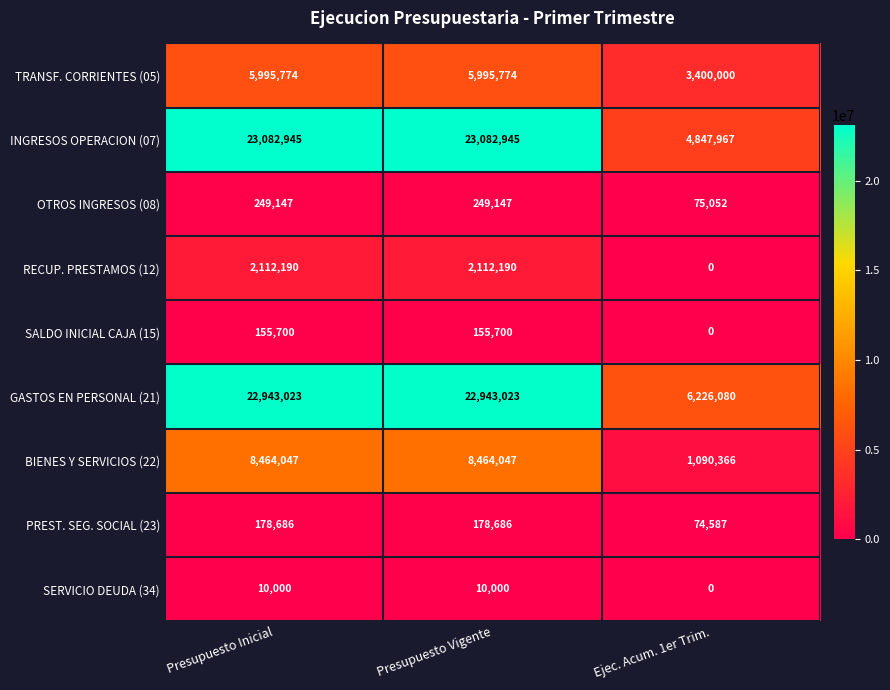

At Presupuesto Inicial, list the series in order from smallest to largest.

SERVICIO DEUDA (34), SALDO INICIAL CAJA (15), PREST. SEG. SOCIAL (23), OTROS INGRESOS (08), RECUP. PRESTAMOS (12), TRANSF. CORRIENTES (05), BIENES Y SERVICIOS (22), GASTOS EN PERSONAL (21), INGRESOS OPERACION (07)